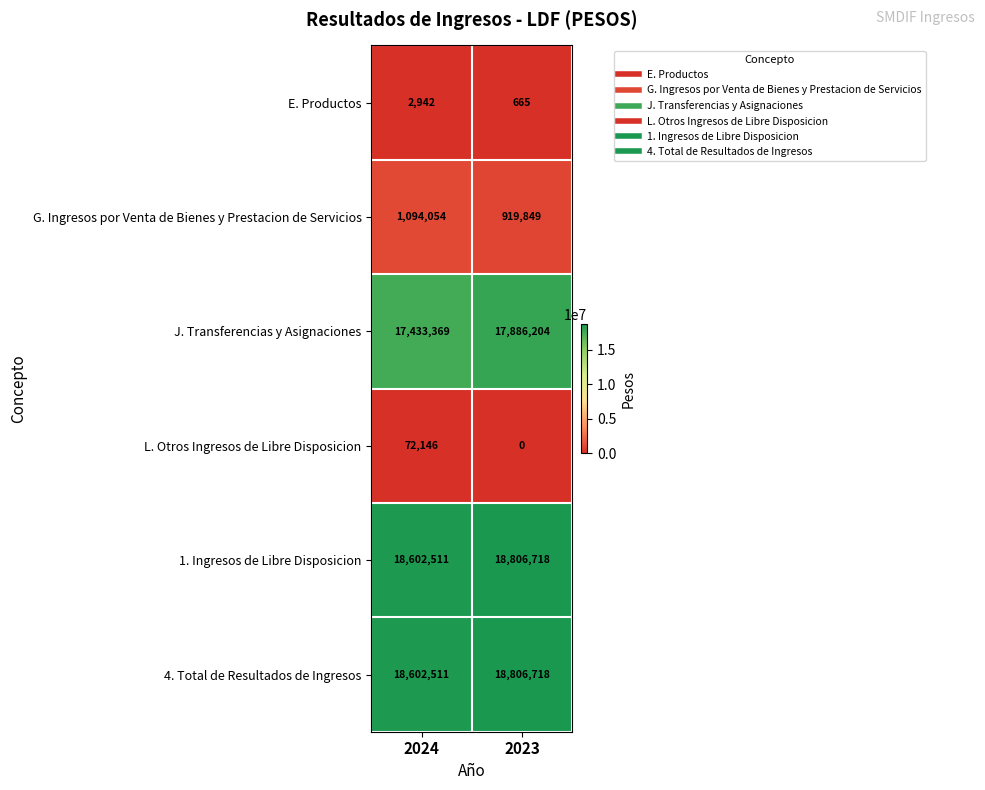

What is the total value across all series at 2023?

56420154